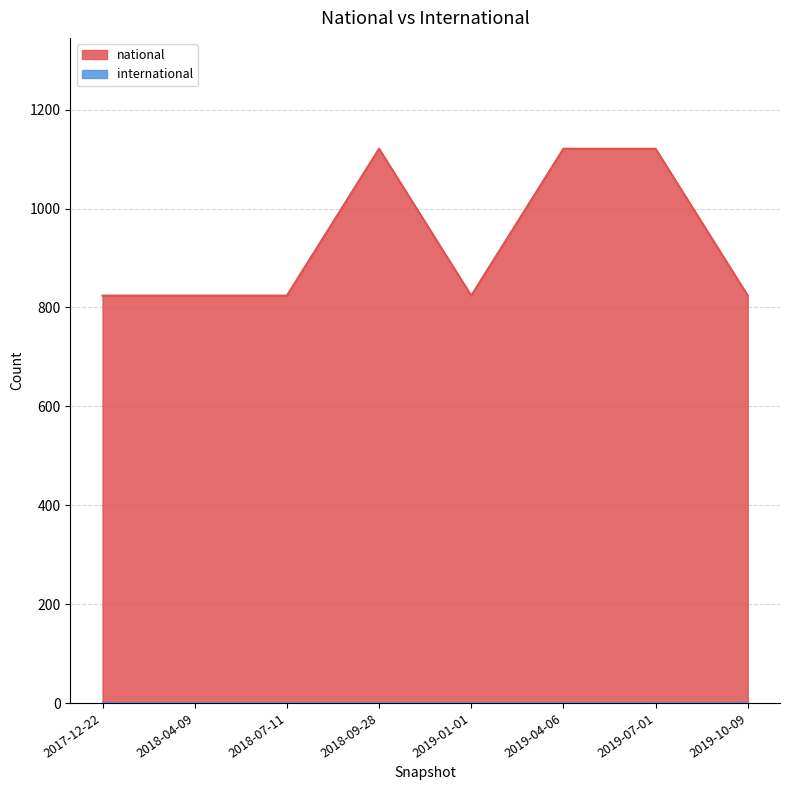

What is the difference between the maximum and minimum values?

297